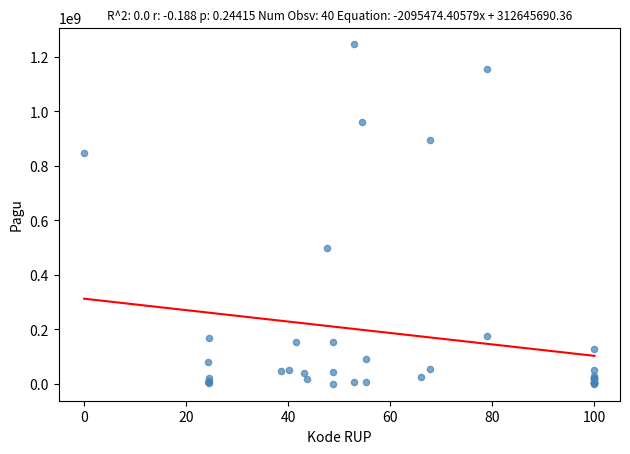

What Y value in the scatter plot is closest to 622840000?

499932000